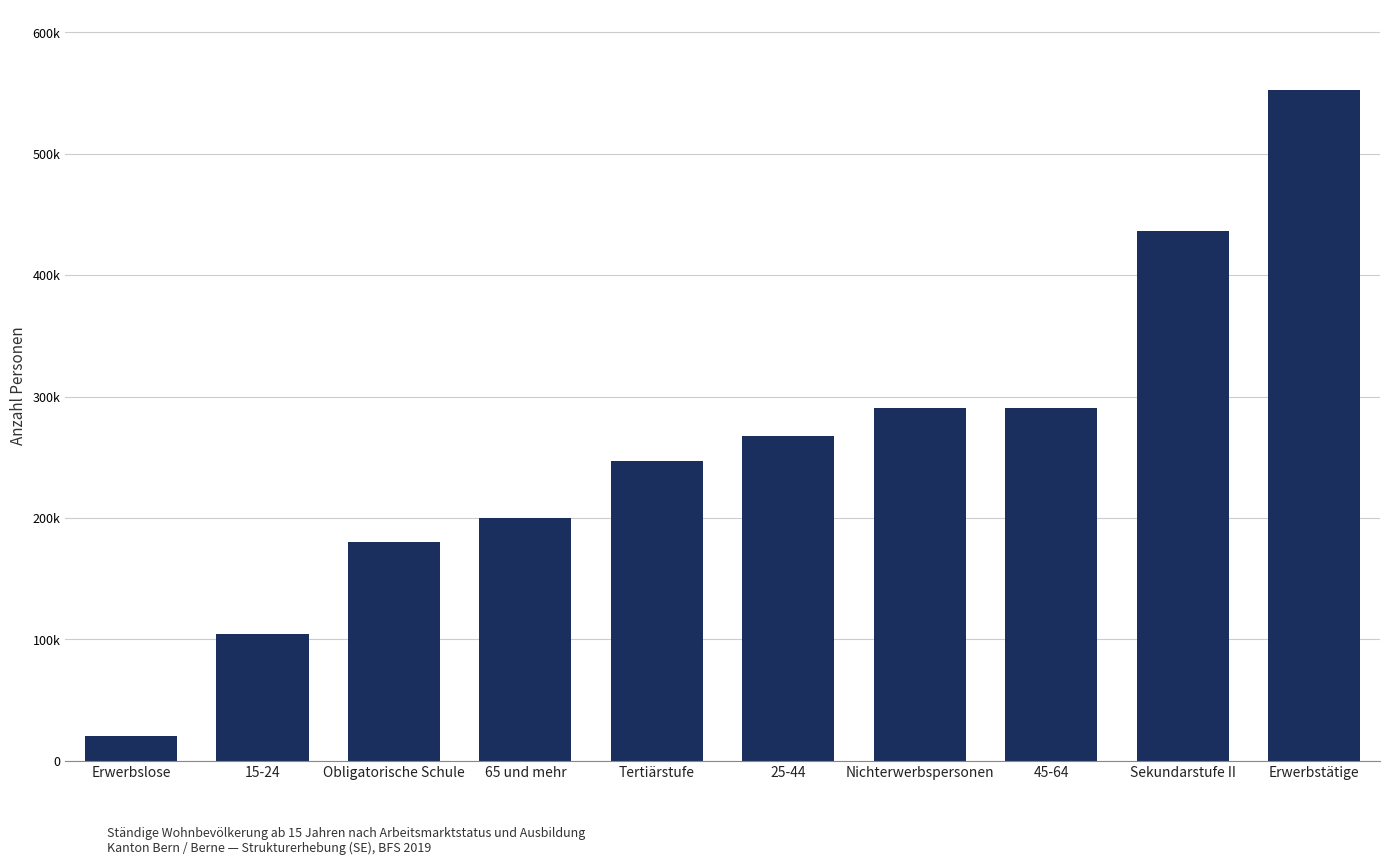

List the labels in order of value, smallest first.

Erwerbslose, 15-24, Obligatorische Schule, 65 und mehr, Tertiärstufe, 25-44, Nichterwerbspersonen, 45-64, Sekundarstufe II, Erwerbstätige